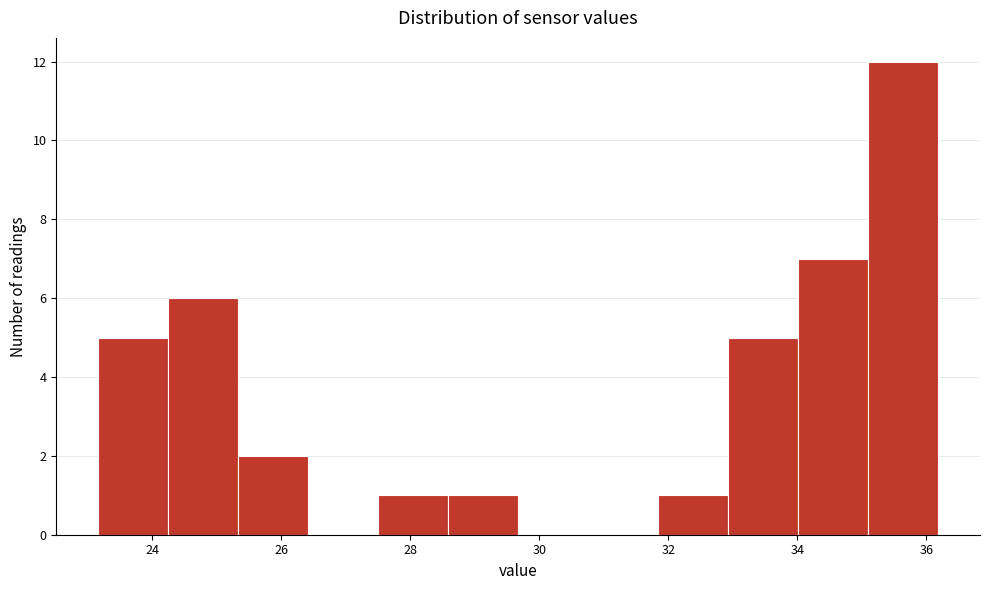

Reading left to right, transcribe this chart: for each bar, give the range it covers on the x-axis and its height. Neither the bar edges nor the heights are printed on the chart, so give them approximately, as read against the axes.

23.2 to 24.2: 5
24.2 to 25.4: 6
25.4 to 26.4: 2
26.4 to 27.6: 0
27.6 to 28.6: 1
28.6 to 29.6: 1
29.6 to 30.8: 0
30.8 to 31.8: 0
31.8 to 33.0: 1
33.0 to 34.0: 5
34.0 to 35.0: 7
35.0 to 36.2: 12